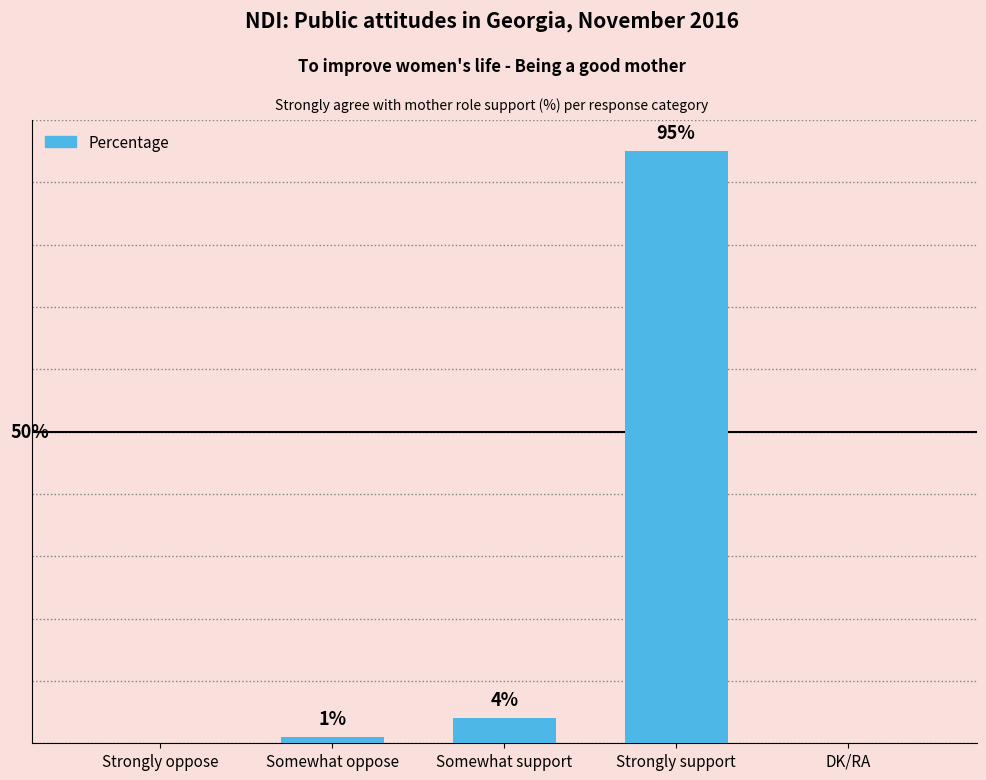

At which category does the chart reach its peak across all series?

Strongly support